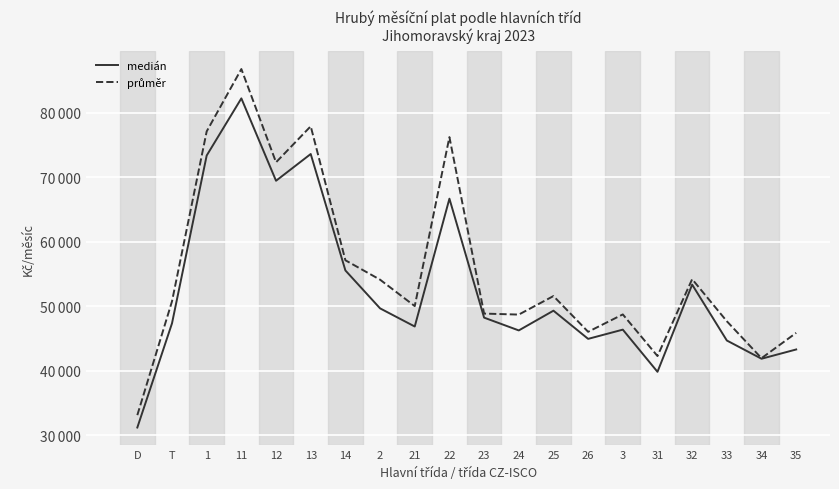

Where is průměr nearest to the value 59961?

14